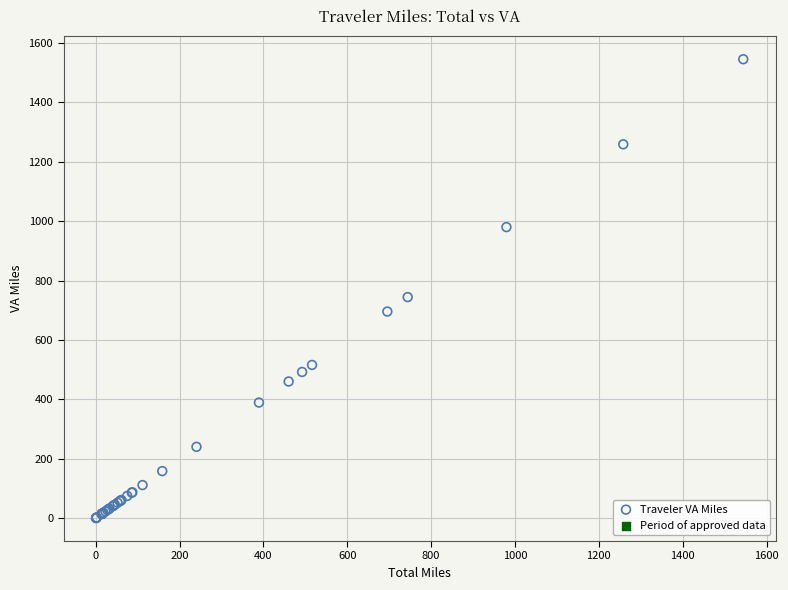

What Y value in the scatter plot is closest to 772?

744.2